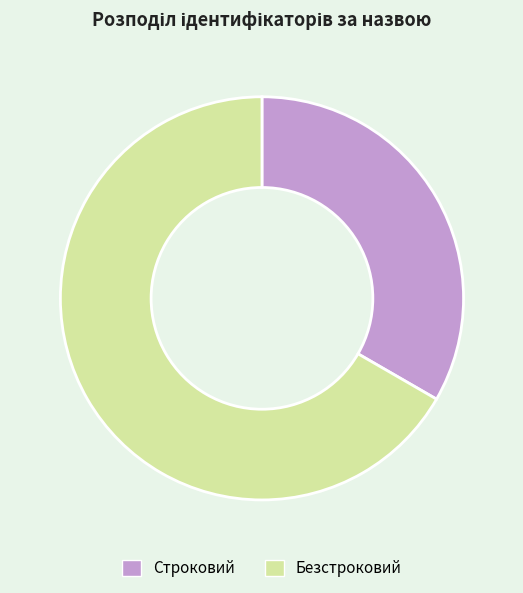

True or false: Безстроковий accounts for 77% of the total.

False